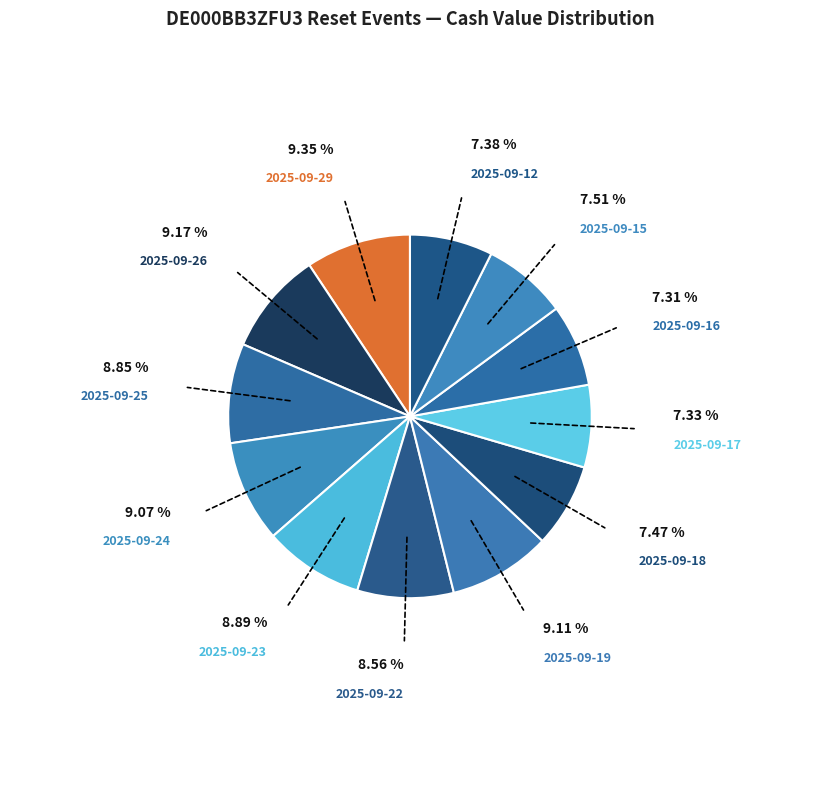

Does any single category account for the majority?

No